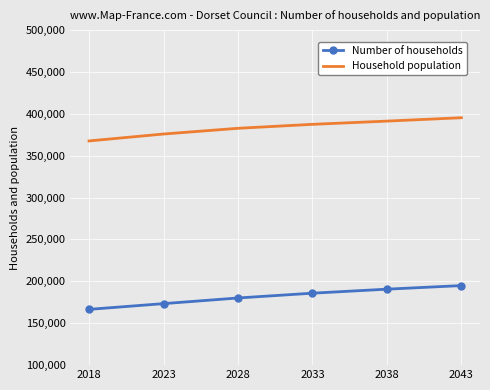

What is the lowest value of the Household population series?

367615